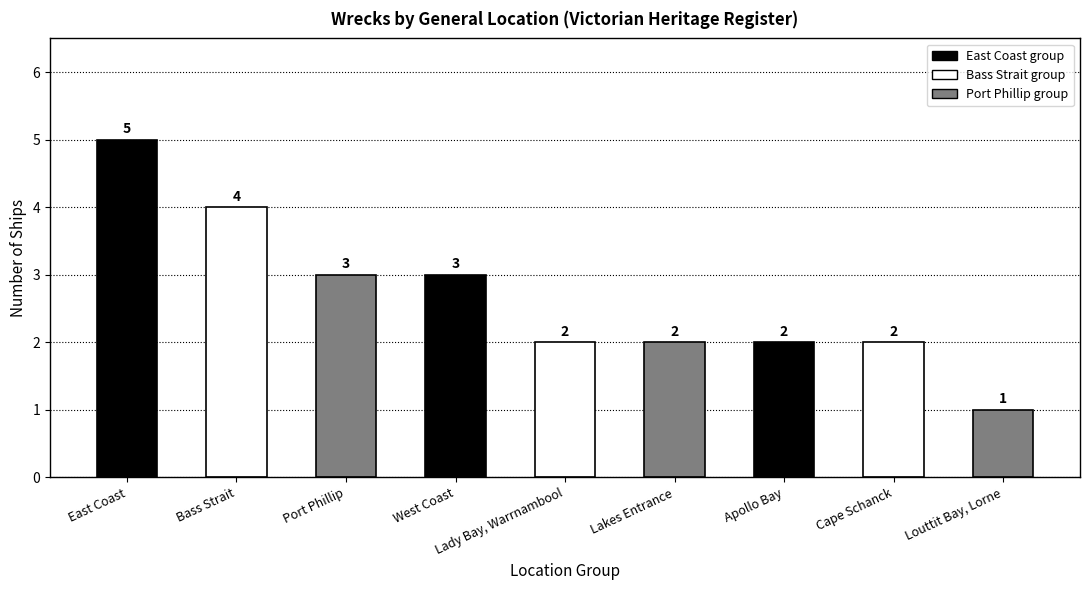

How many data points does each series have?

9